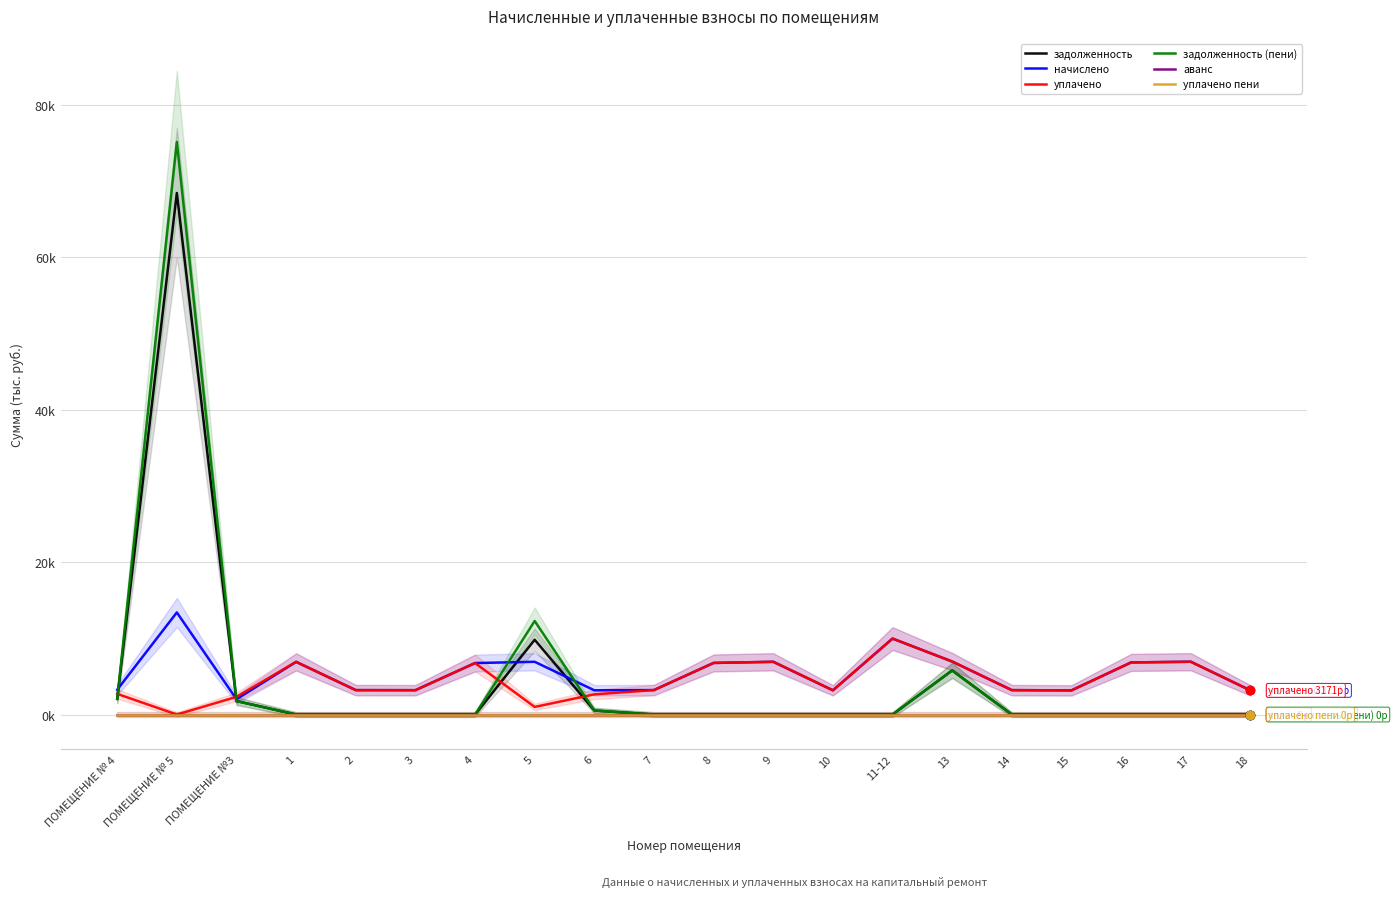

What is the difference between the maximum and second lowest values in the начислено series?

10.2